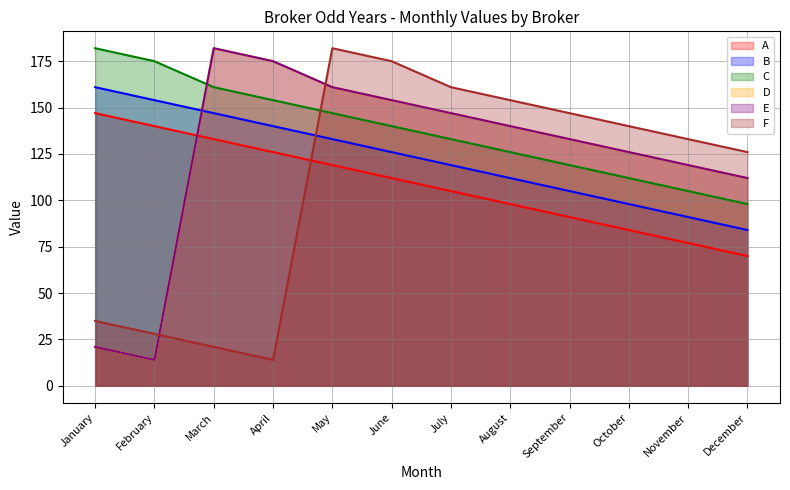

How many lines are shown in the chart?

6